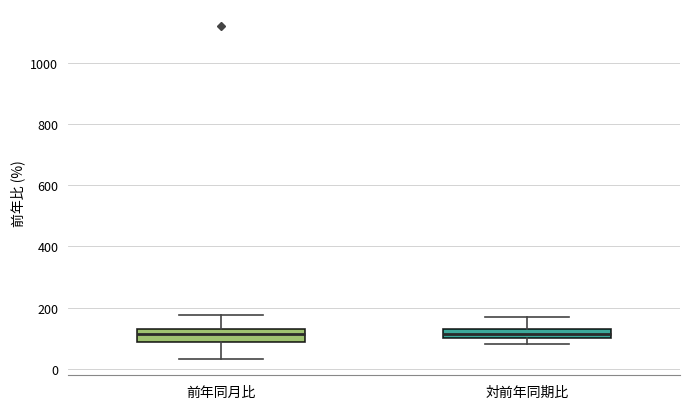

Where is the lower edge of the box for 前年同月比 on the y-axis? The values are not printed on the chart, so give them approximately, as read against the axis.

80